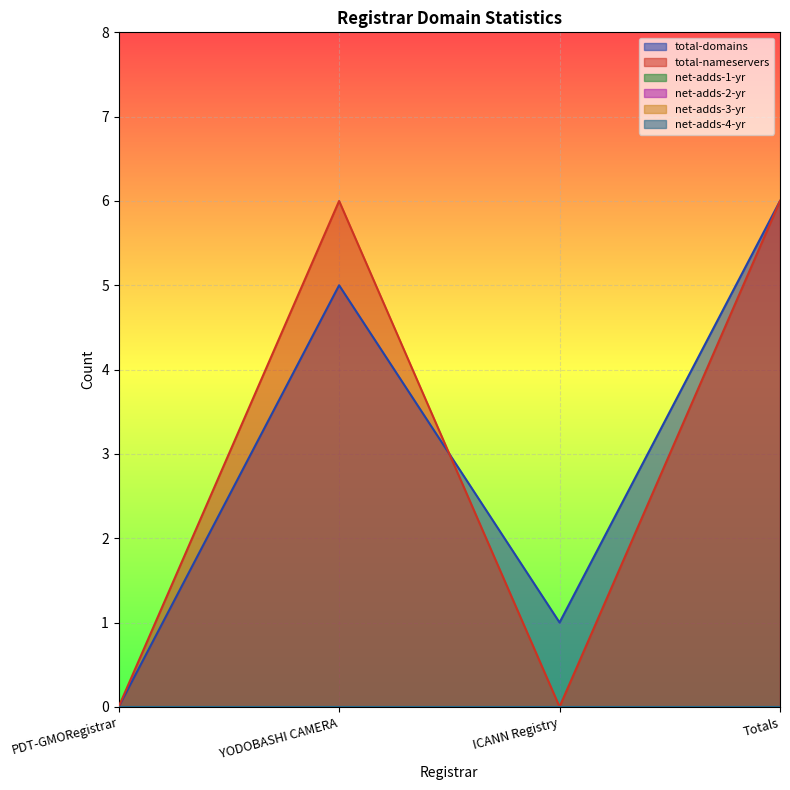

Is the value of total-nameservers at YODOBASHI CAMERA greater than the value of net-adds-2-yr at YODOBASHI CAMERA?

Yes